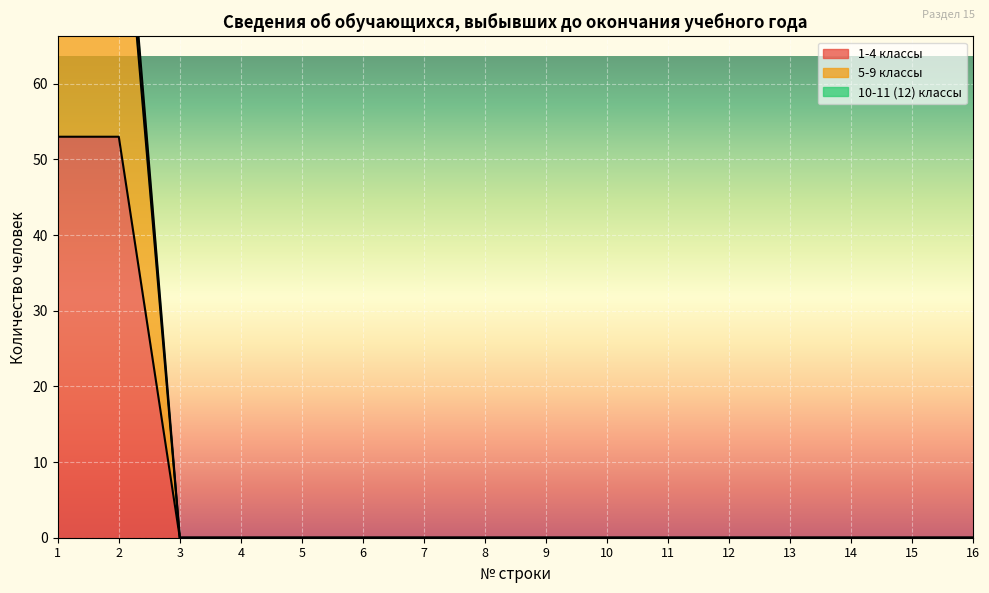

Reading right to left, what are all the values shown in this chart?

1-4 классы: 0	0	0	0	0	0	0	0	0	0	0	0	0	0	53	53
5-9 классы: 0	0	0	0	0	0	0	0	0	0	0	0	0	0	94	94
10-11 (12) классы: 0	0	0	0	0	0	0	0	0	0	0	0	0	0	98	98